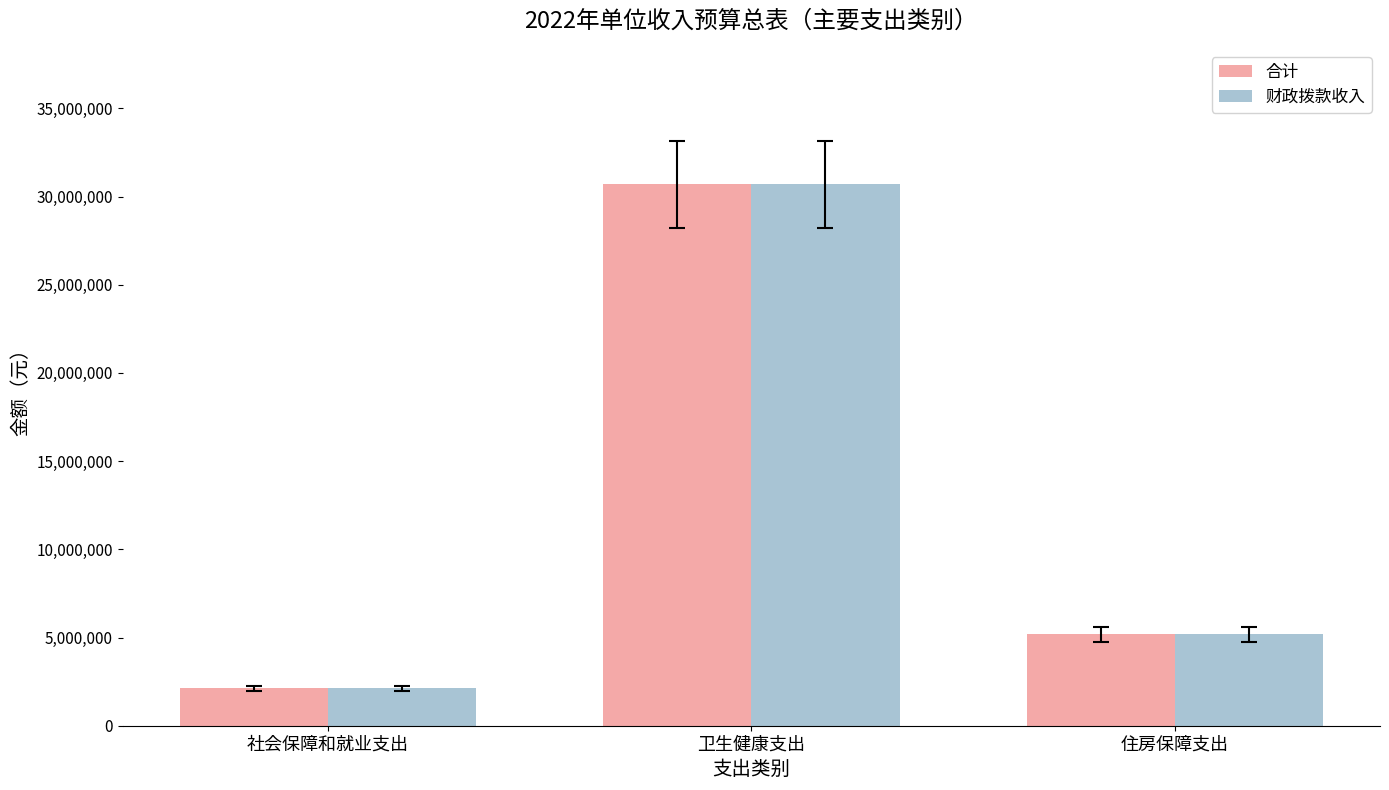

Reading right to left, extract all data points from this chart.

合计: 住房保障支出=5177202.2	卫生健康支出=30701621.7	社会保障和就业支出=2110361.0
财政拨款收入: 住房保障支出=5177202.2	卫生健康支出=30701621.7	社会保障和就业支出=2110361.0